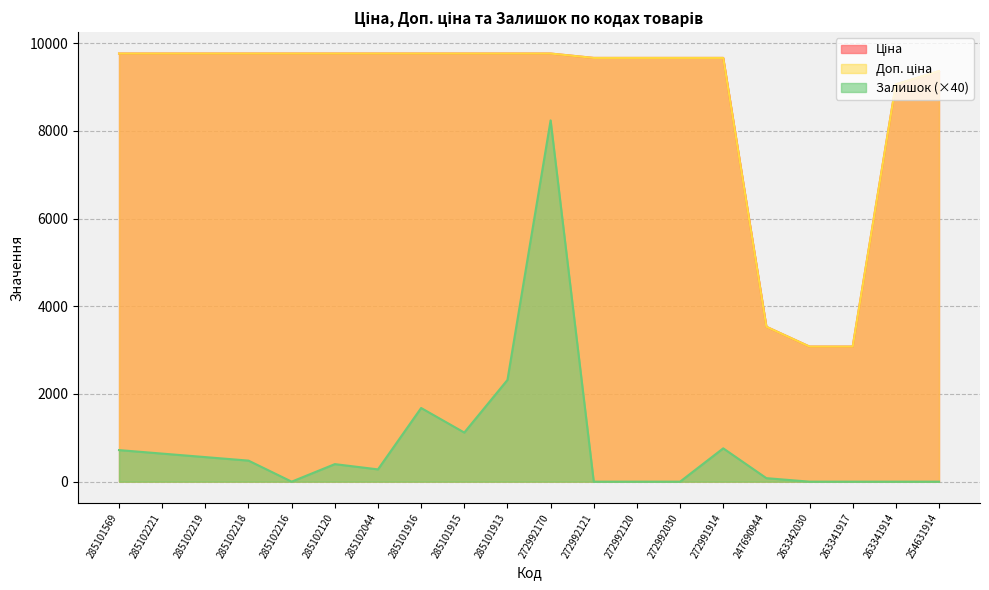

Is the value of Доп. ціна at 285101913 greater than the value of Залишок at 272992120?

Yes